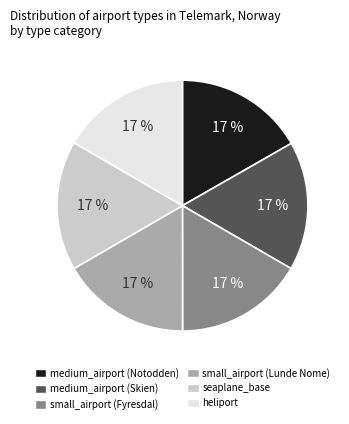

To the nearest percent, what is the average slice percentage?

17%